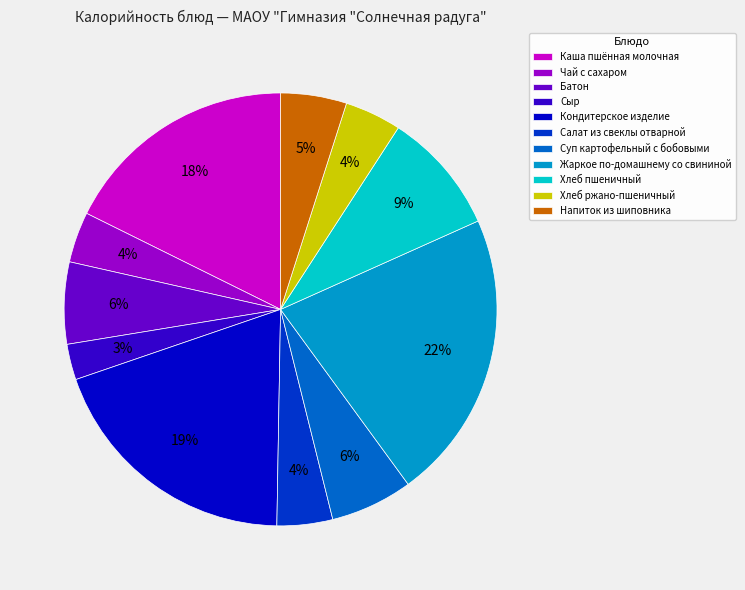

Is there a majority slice in this chart?

No